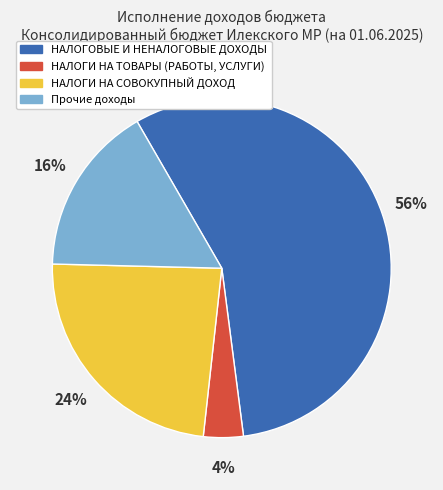

Which category has the smallest portion of the pie?

НАЛОГИ НА ТОВАРЫ (РАБОТЫ, УСЛУГИ)